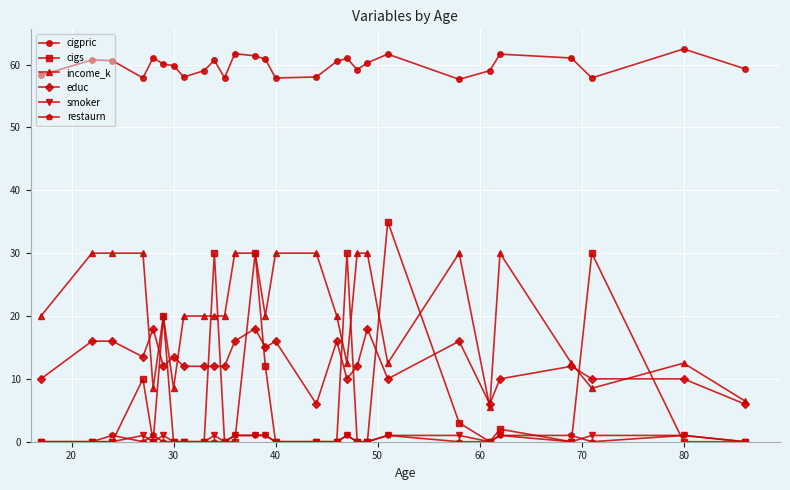

True or false: income_k has more than 0 interior local peaks.

True